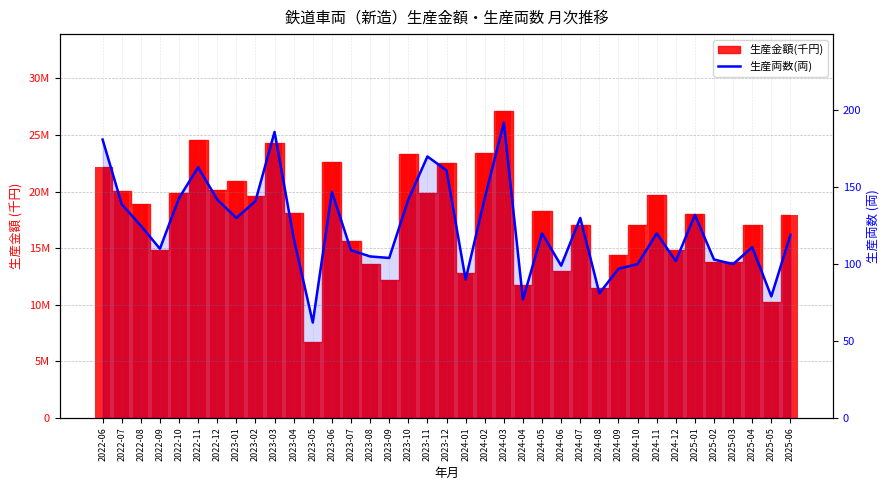

What position from the right is 2023-03?

28